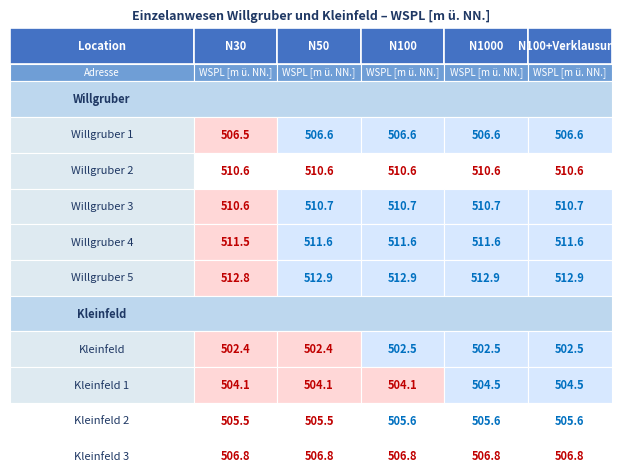

How many categories are shown in the chart?

5